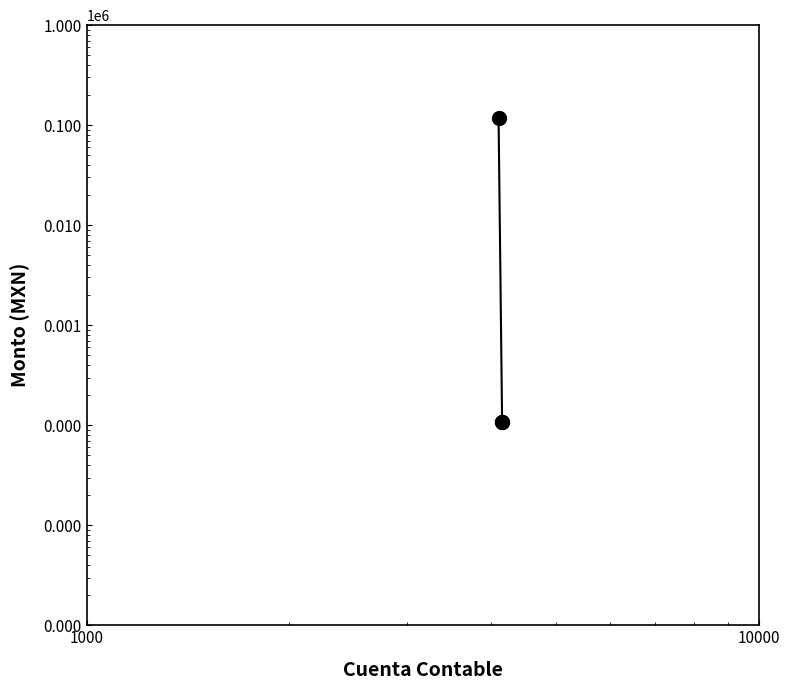

How many lines are shown in the chart?

1